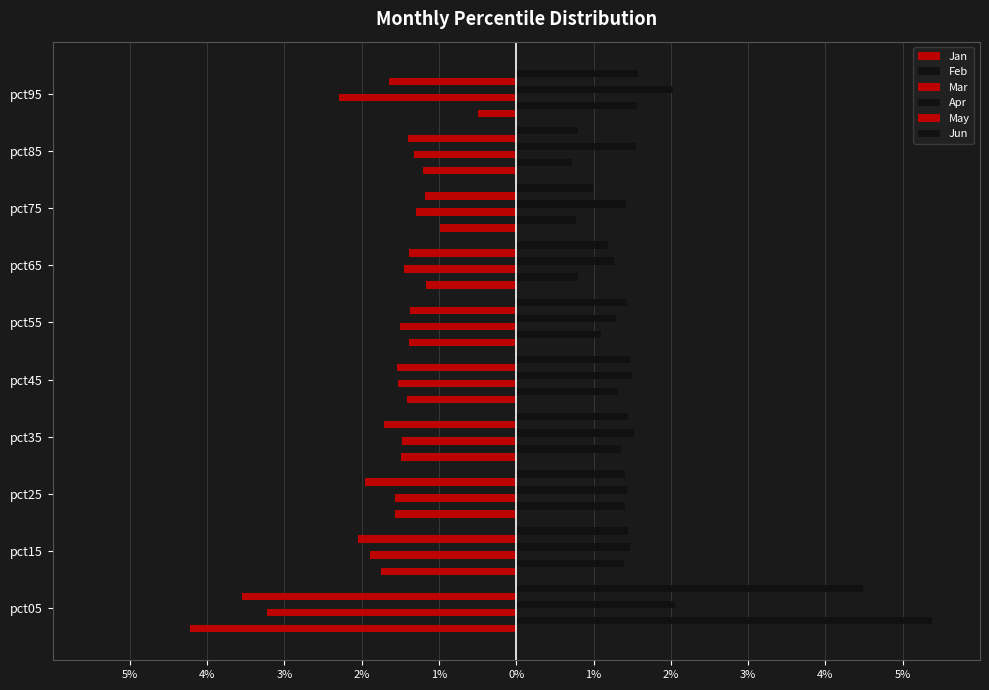

What is the minimum value shown in the chart?

-4.2